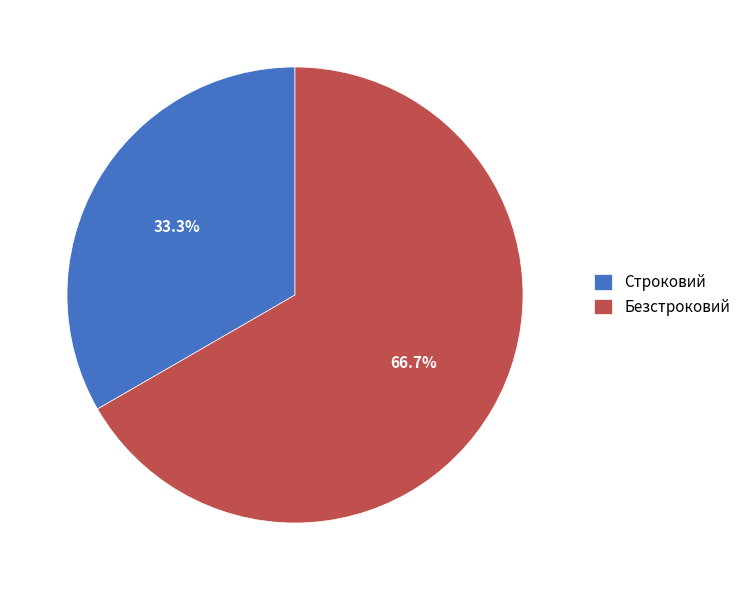

Which slice is the largest?

Безстроковий